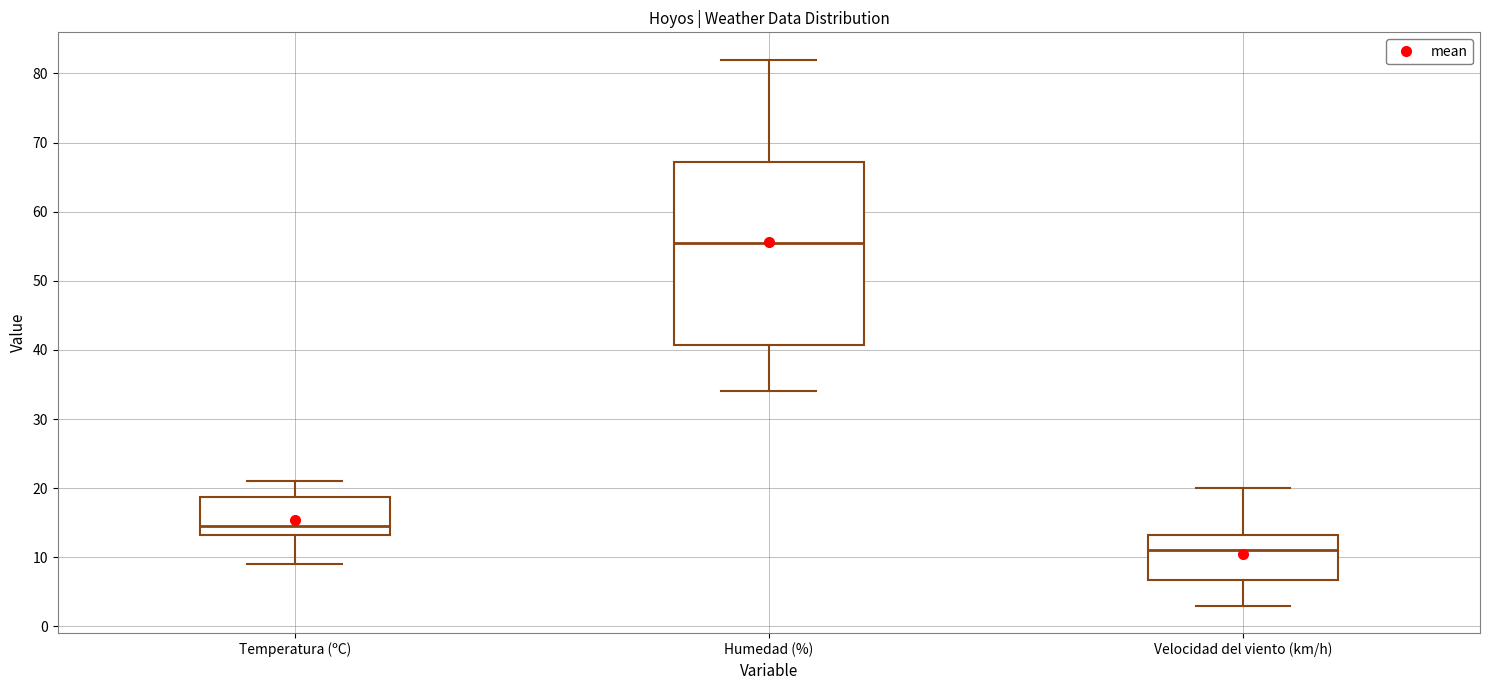

Reading left to right, read every box against the y-axis: the position of its median line, the range the box covers, and the ends of its whiskers. The values are not printed on the chart, so give them approximately, as read against the axis.

Temperatura (ºC): median 15, box 13 to 19, whiskers 9 to 21
Humedad (%): median 56, box 41 to 67, whiskers 34 to 82
Velocidad del viento (km/h): median 11, box 7 to 13, whiskers 3 to 20